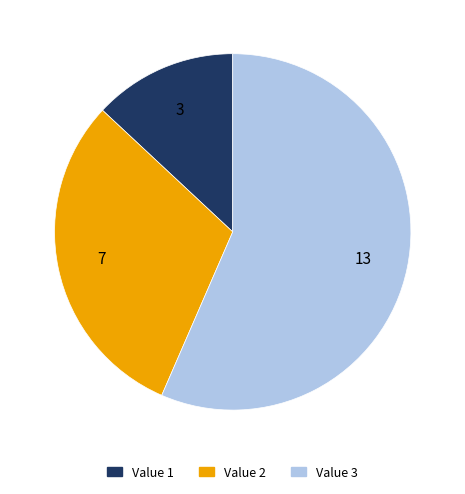

What is the largest slice in the pie chart?

Value 3